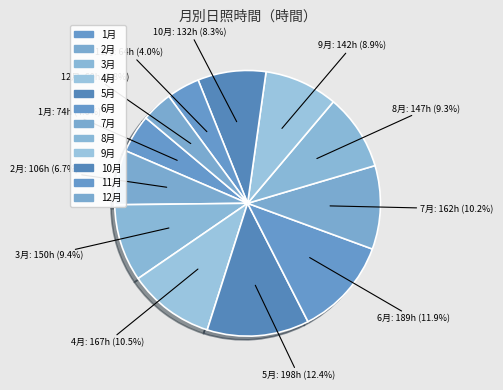

How many segments does this pie chart have?

12